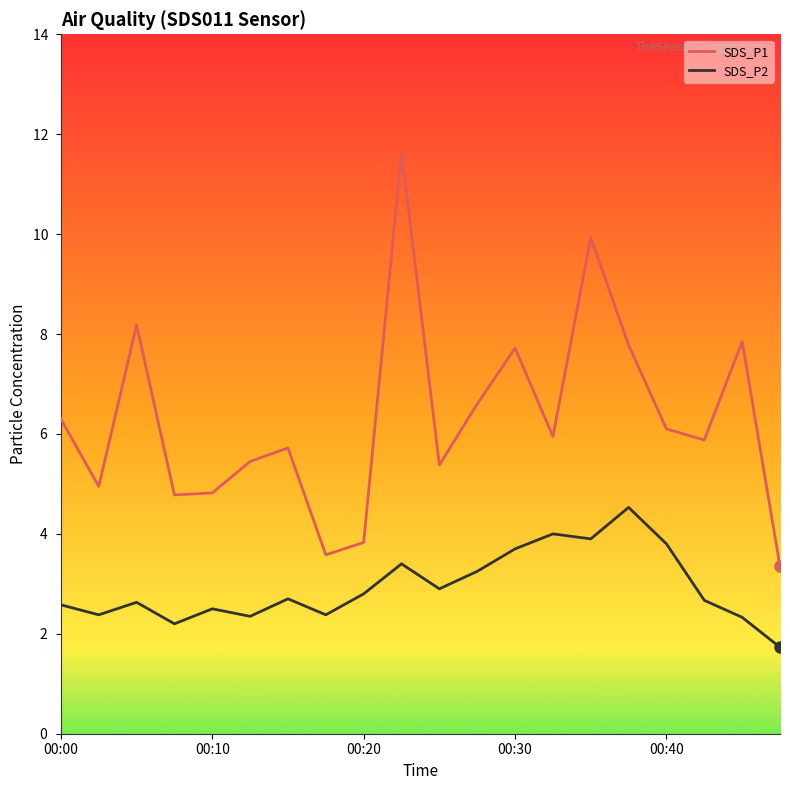

What is the difference between the maximum and minimum values in the SDS_P2 series?

2.8